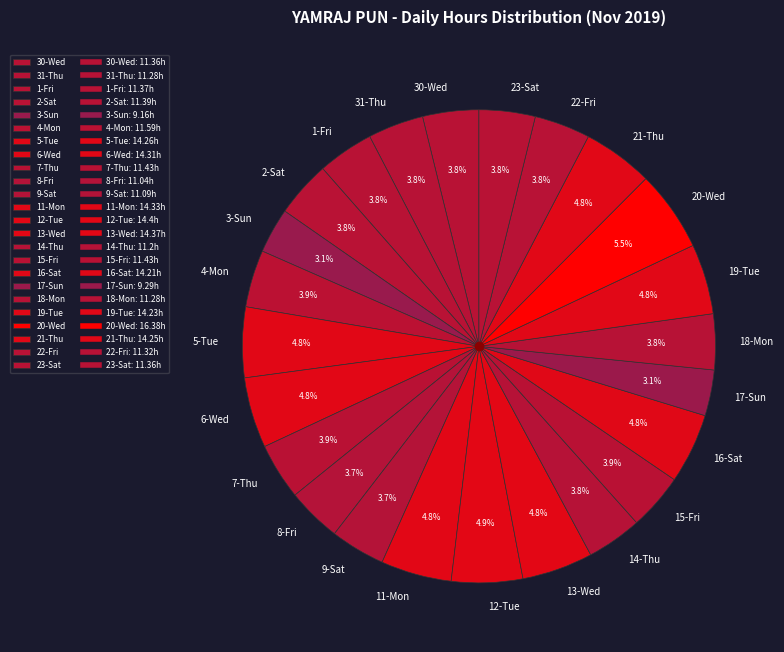

Approximately how many times larger is the value at 11-Mon compared to 20-Wed?

0.9